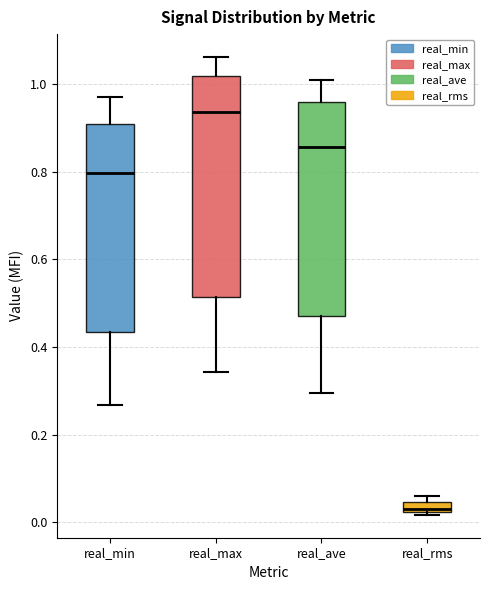

Which box's median line is the lowest?

real_rms